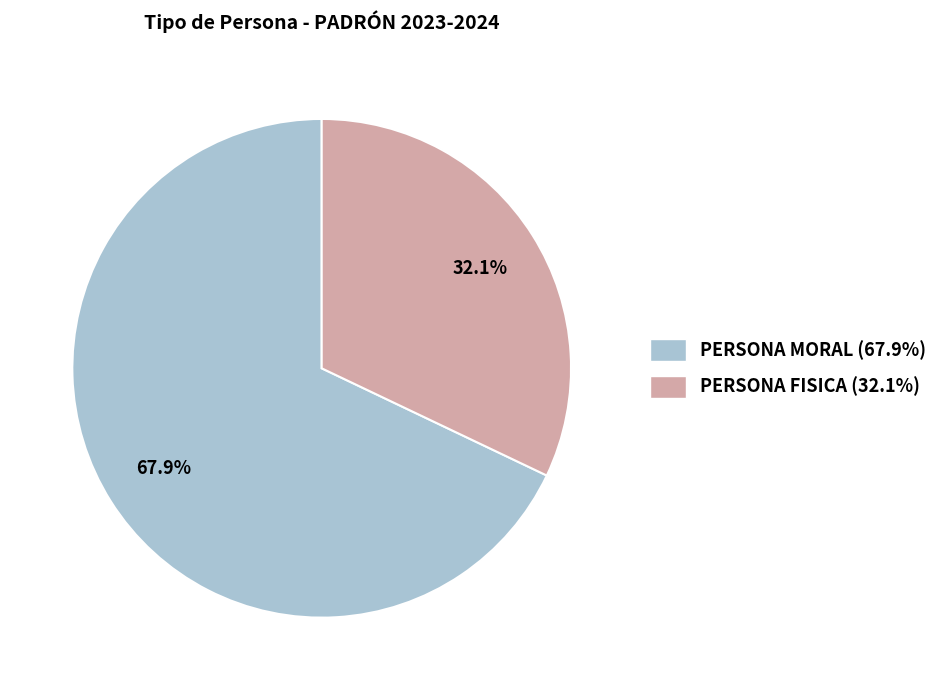

Which category has the smallest portion of the pie?

PERSONA FISICA